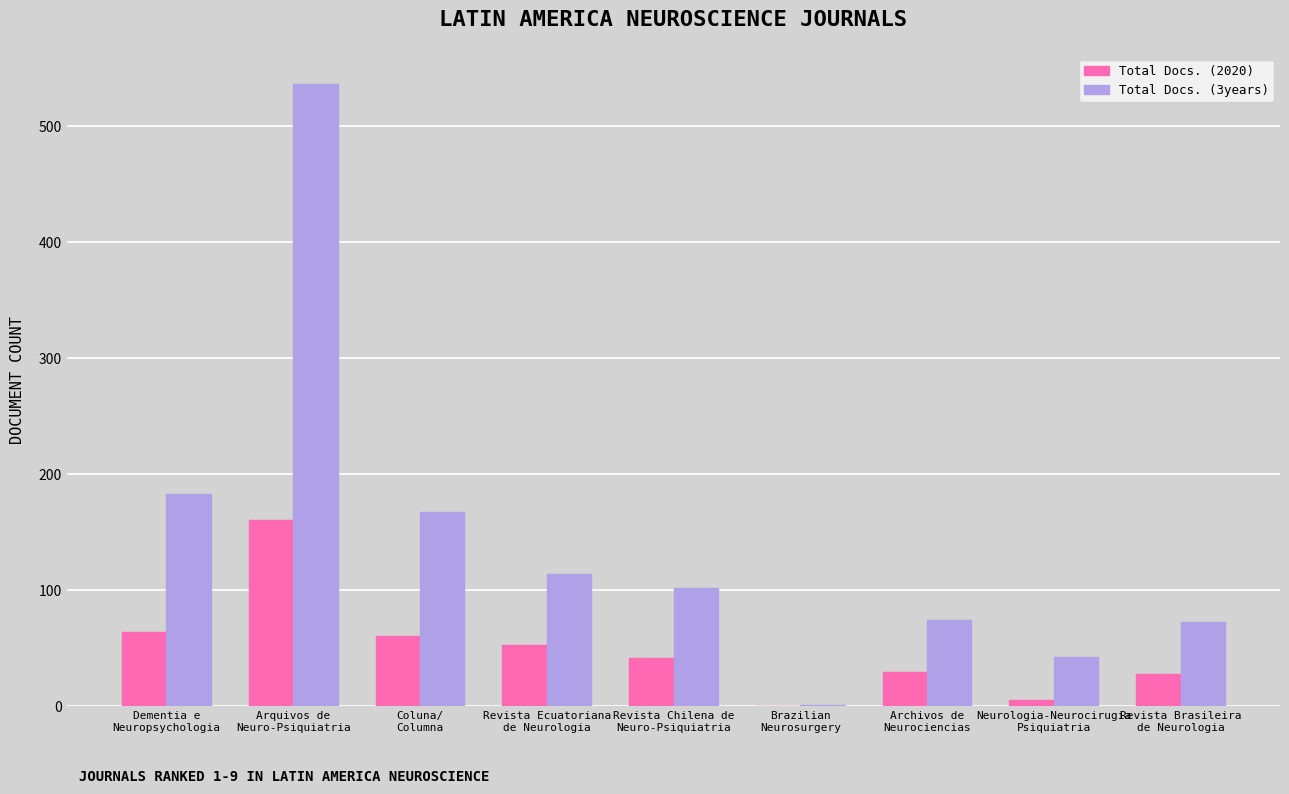

True or false: Total Docs. (3years) has a value of 237 at Coluna/
Columna.

False